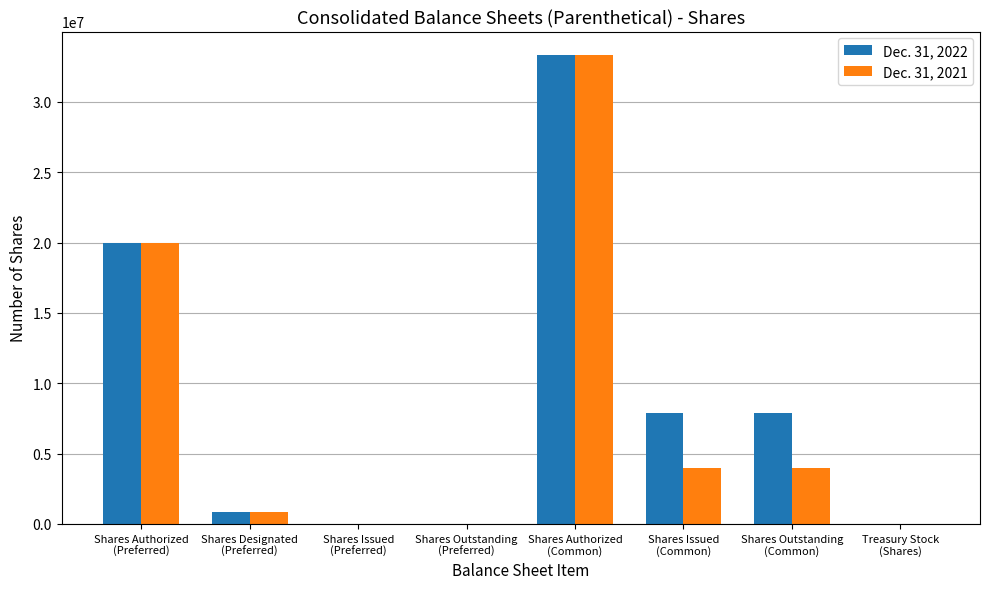

Is the value of Dec. 31, 2022 at Shares Authorized
(Preferred) greater than the value of Dec. 31, 2021 at Shares Authorized
(Common)?

No